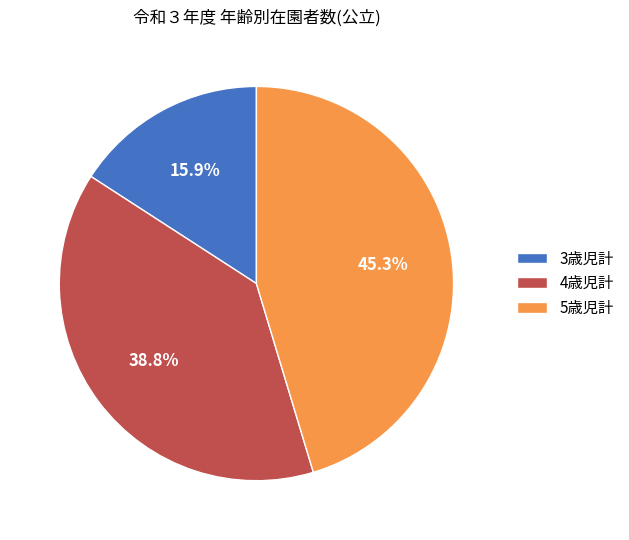

What is the smallest slice in the pie chart?

3歳児計